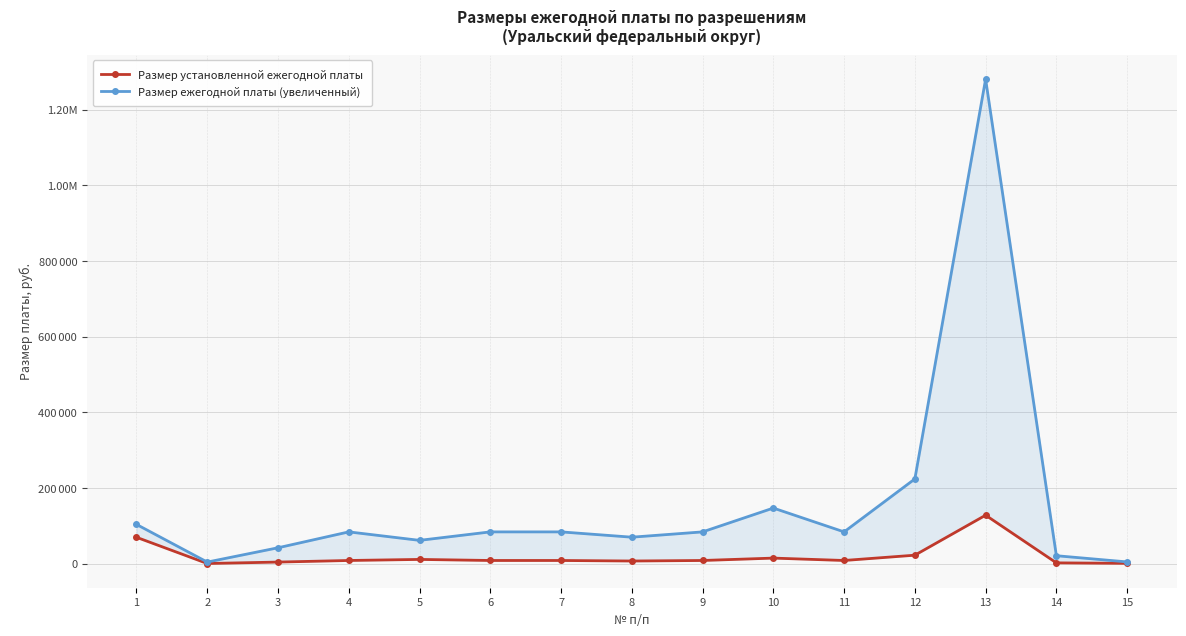

Between 4 and 12, which is larger?

12